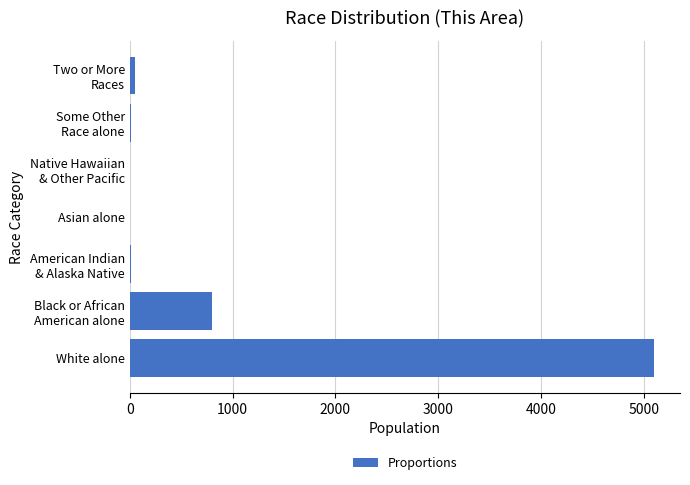

Which has a higher value, White alone or Asian alone?

White alone